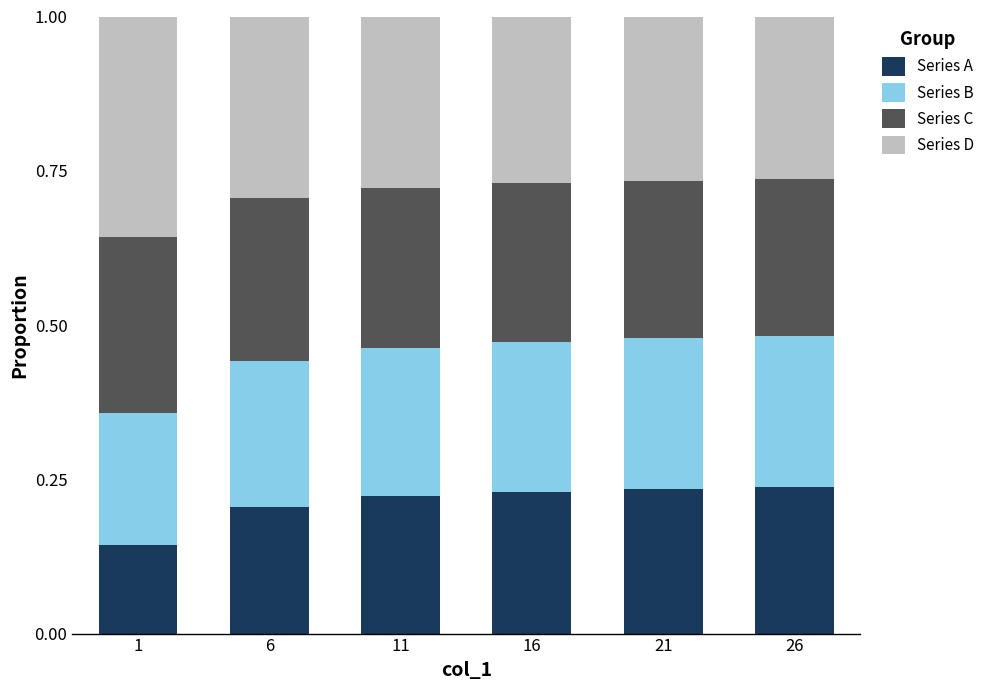

True or false: Series A has a value of 0.2 at 16.

True